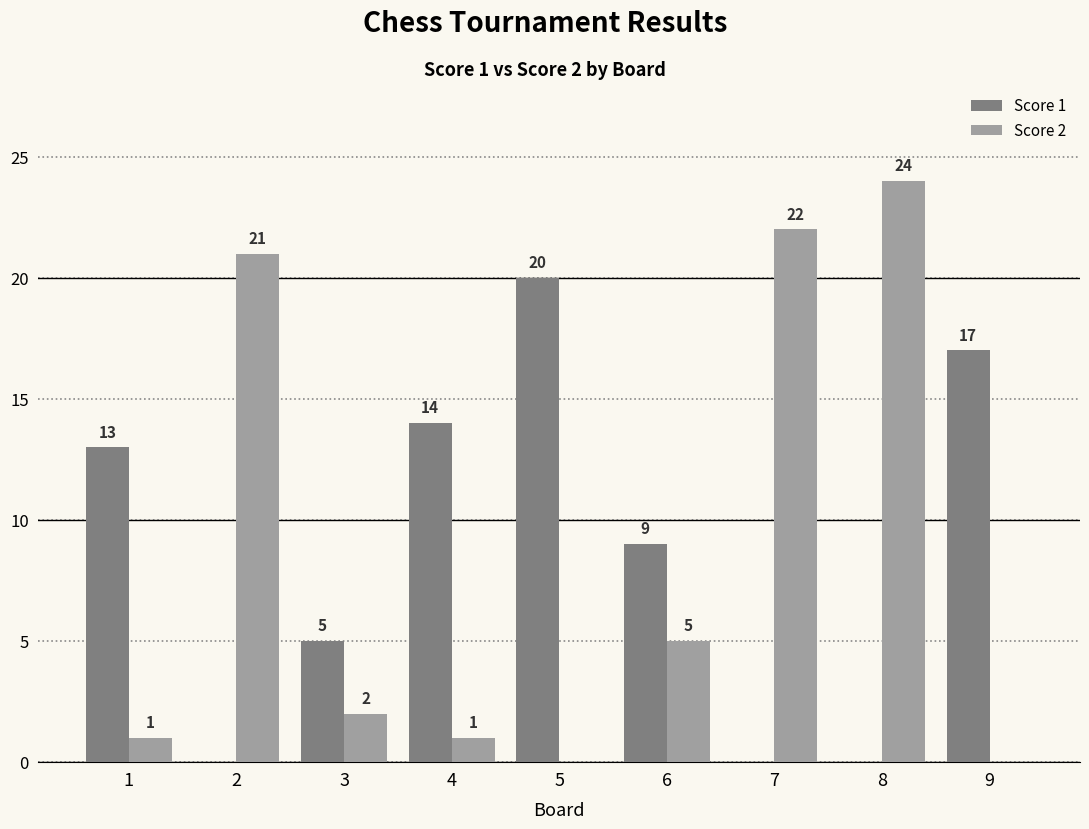

Are the bars grouped side by side (vs. stacked)?

Yes